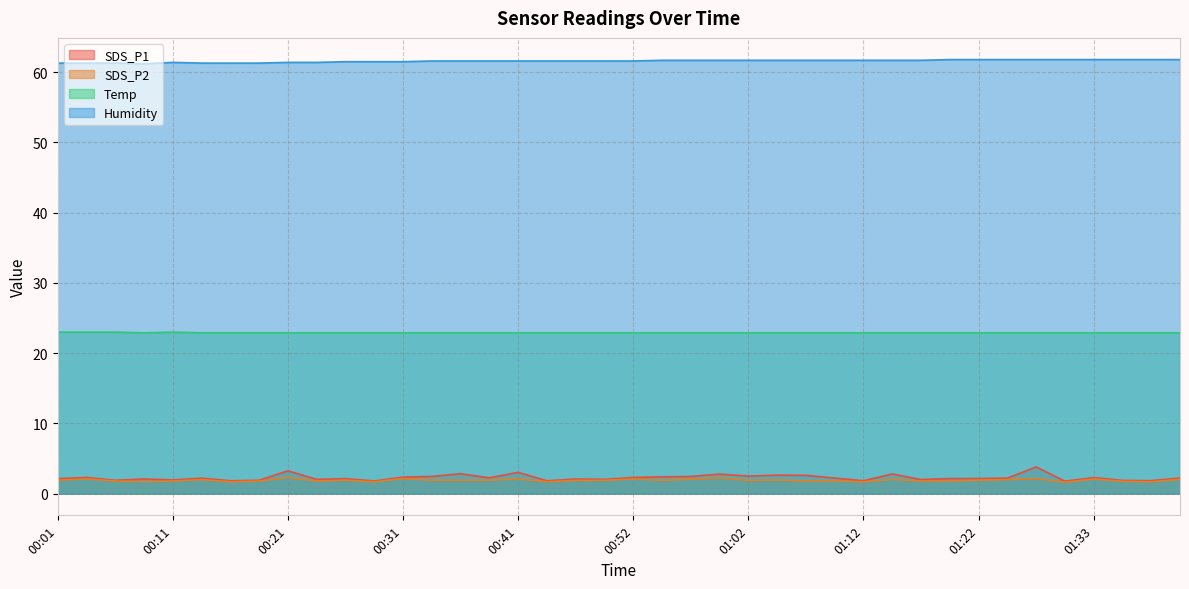

Which has a higher value, 00:23 or 01:12?

00:23